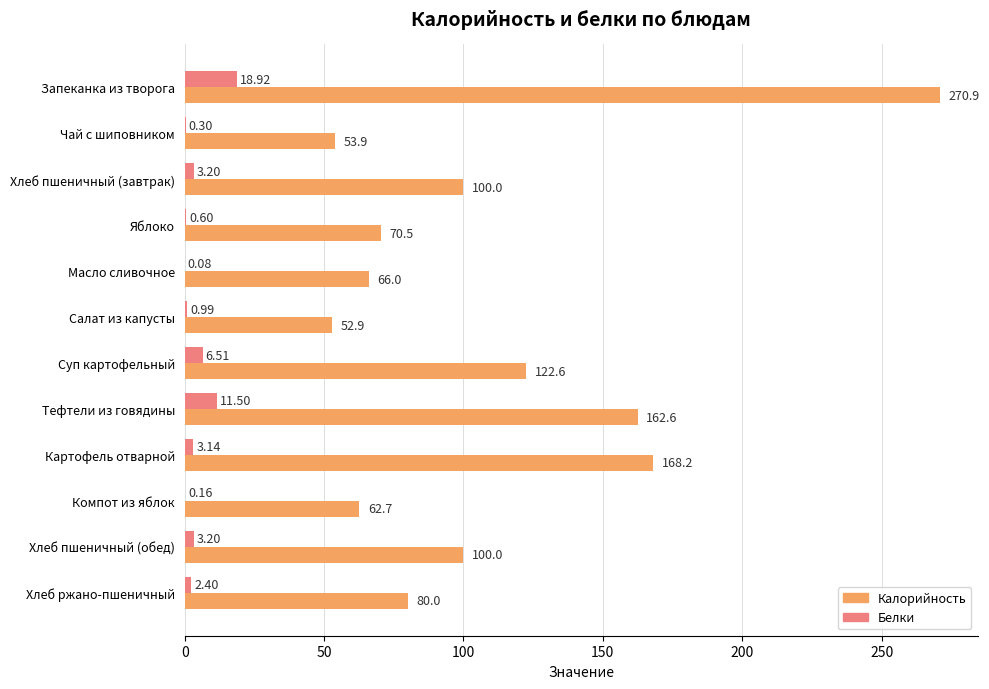

What is the sum of all Белки values?

51.0